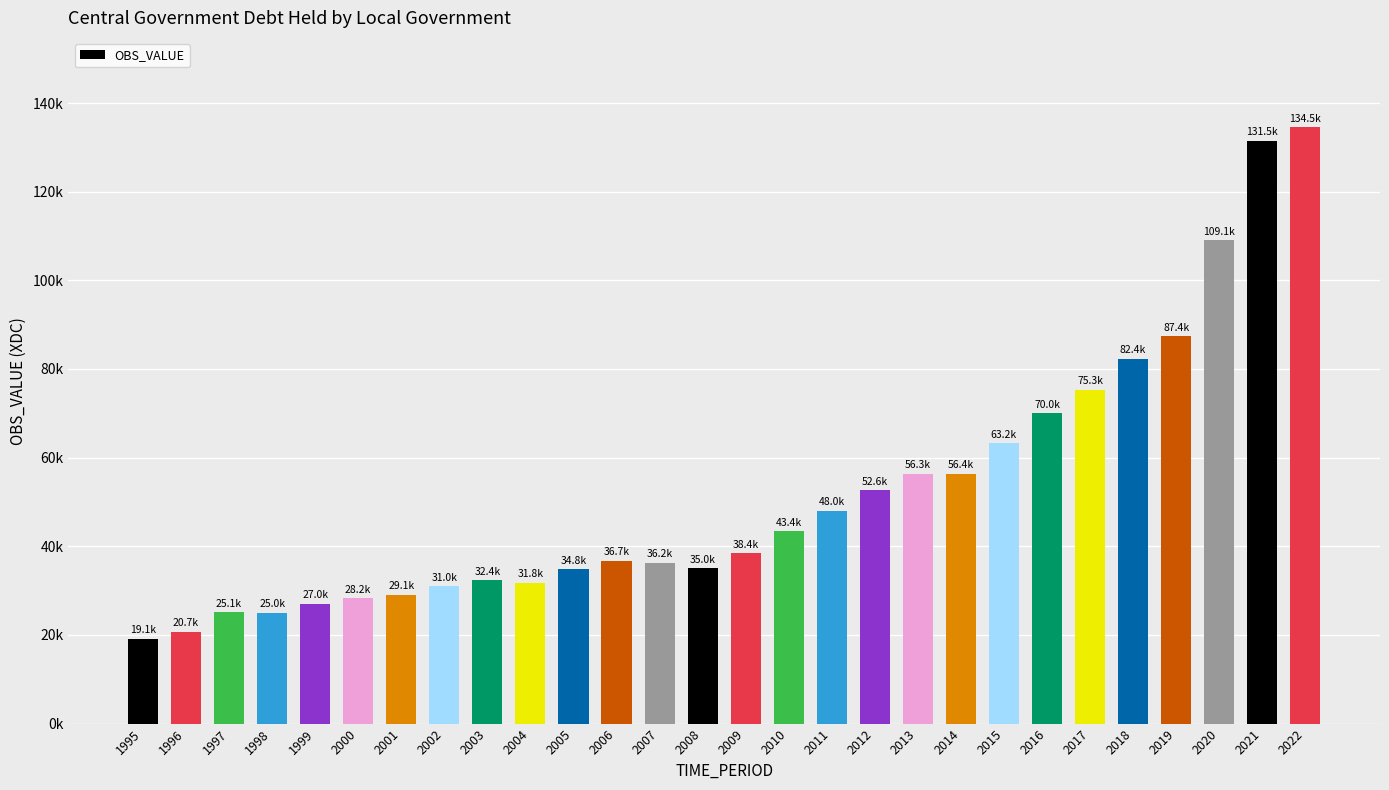

What is the sum of all values?

1460605.8